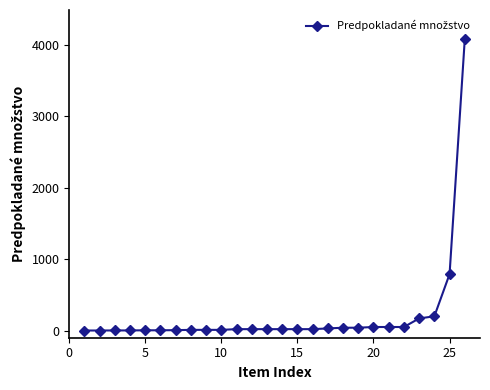

What is the greatest value displayed?

4080